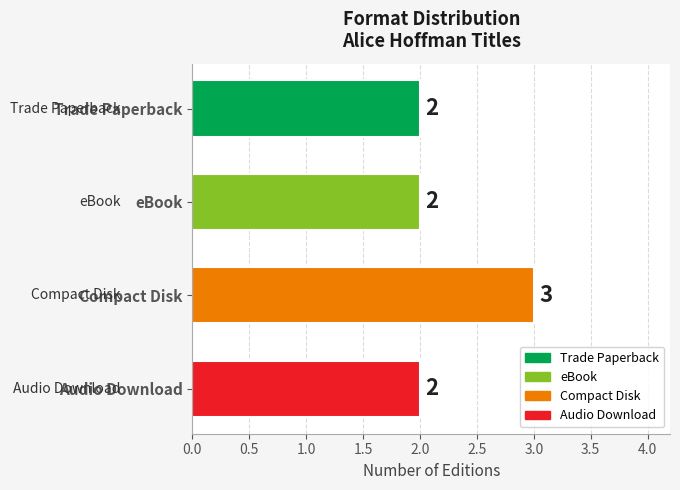

What is the label of the 4th bar from the top?

Audio Download